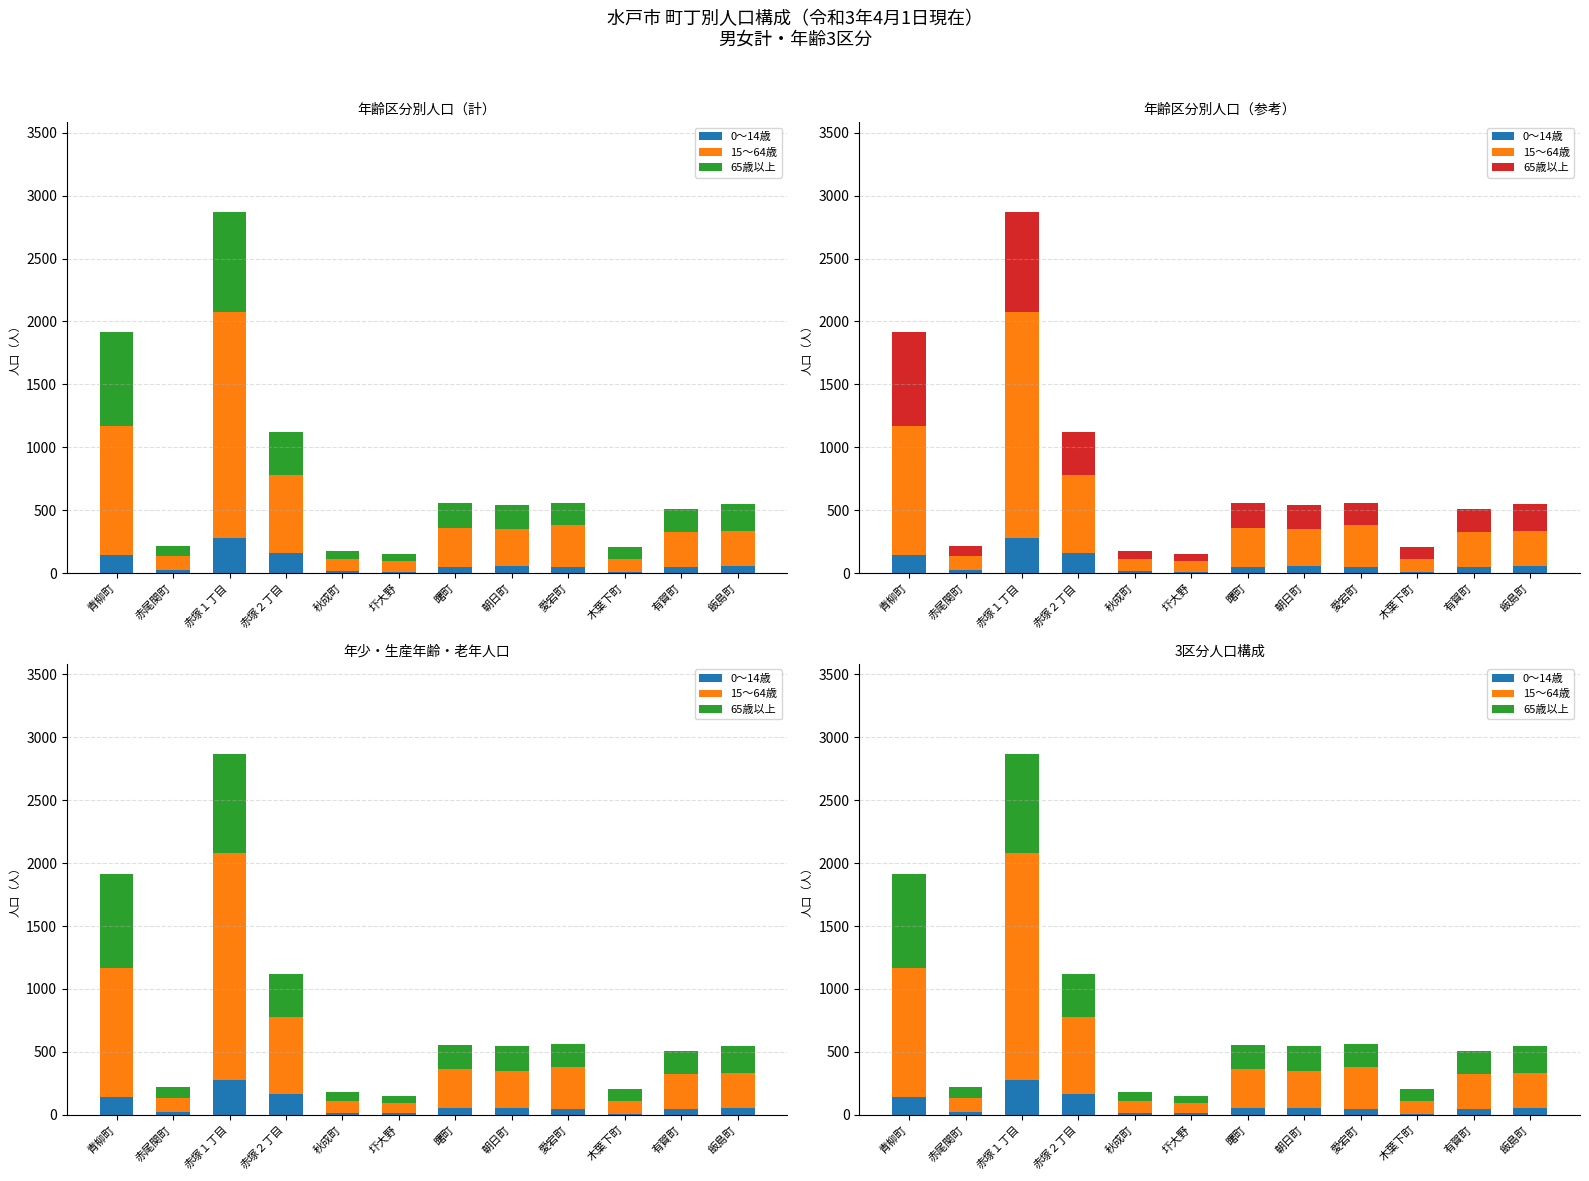

What is the spread (max minus min) of values at 圷大野?

74